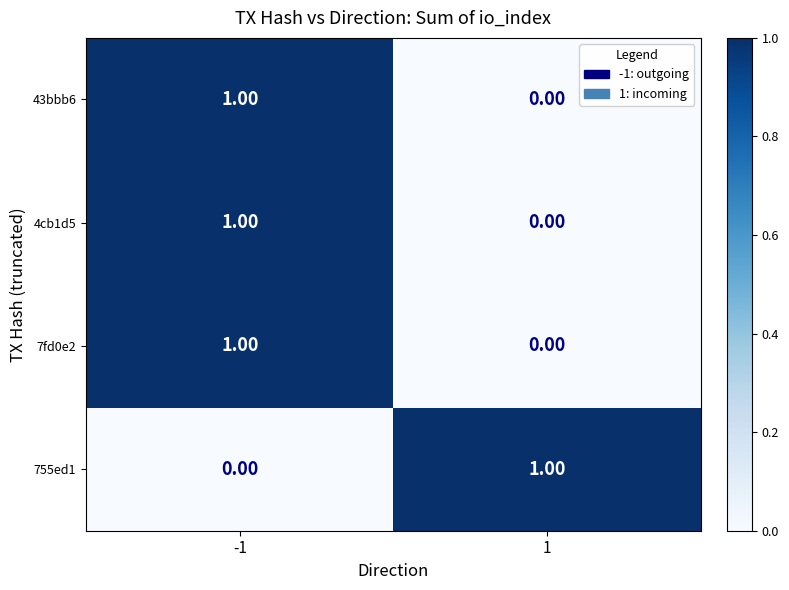

Count the number of categories in the chart.

2